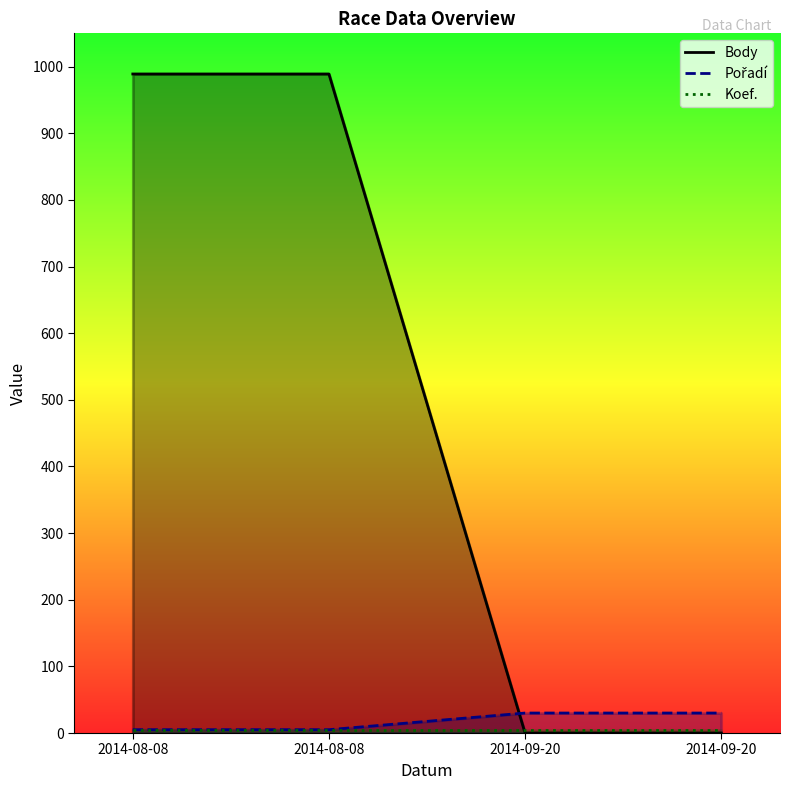

Reading left to right, what are all the values shown in this chart?

Body: 2014-08-08=989	2014-08-08=989	2014-09-20=0	2014-09-20=0
Pořadí: 2014-08-08=5	2014-08-08=5	2014-09-20=30	2014-09-20=30
Koef.: 2014-08-08=4	2014-08-08=4	2014-09-20=4	2014-09-20=4